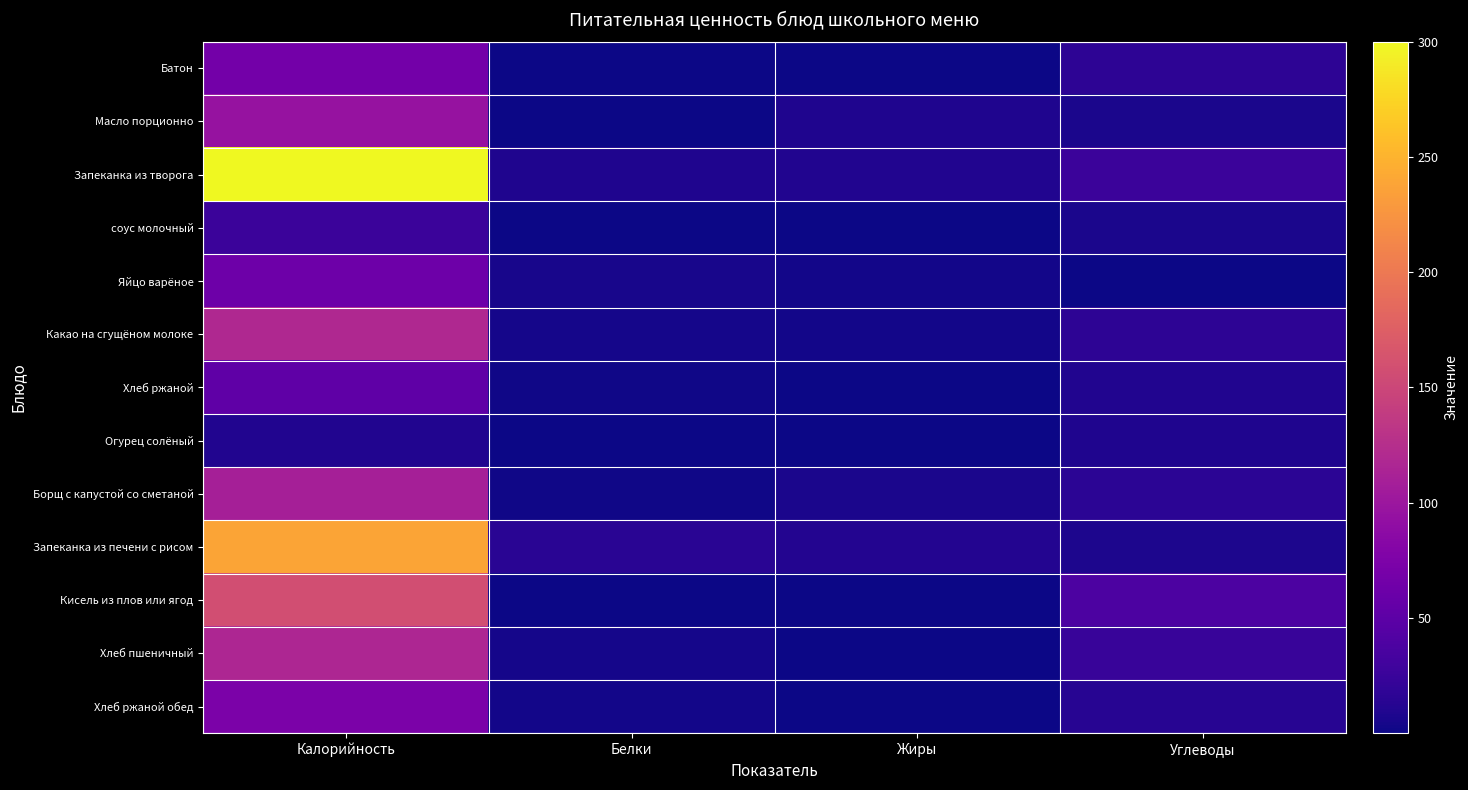

Which series has the largest total across all categories?

Запеканка из творога